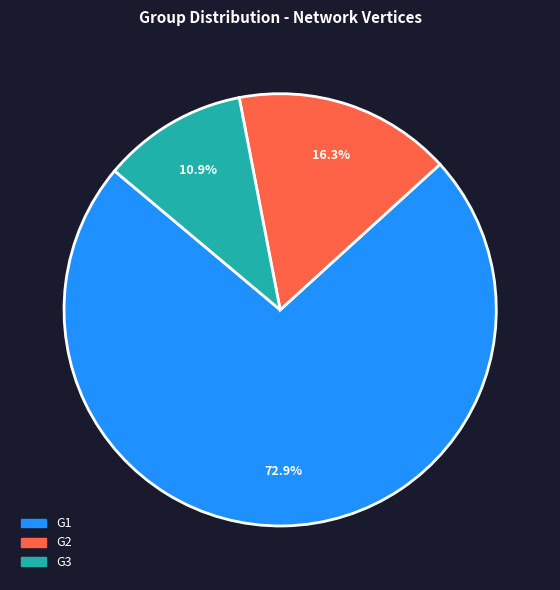

Which category accounts for the majority?

G1